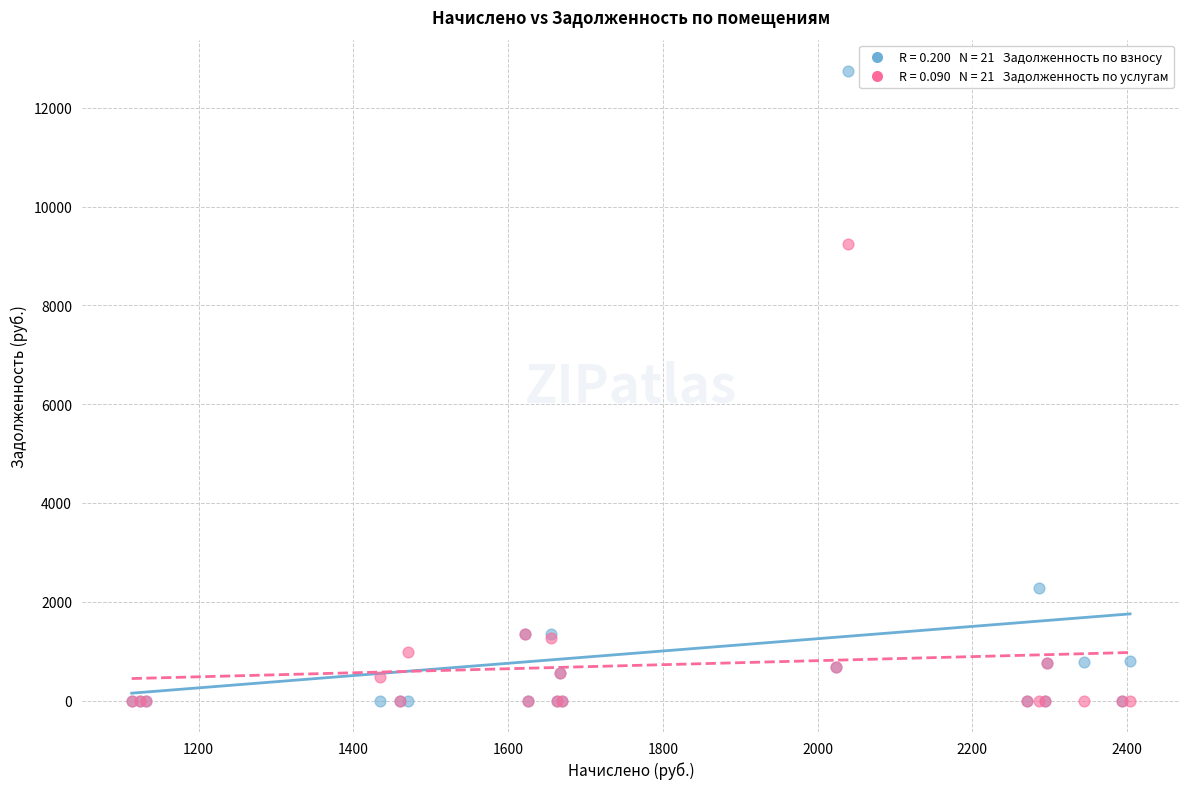

Across all series, what Y value is closest to 6370?

9246.6